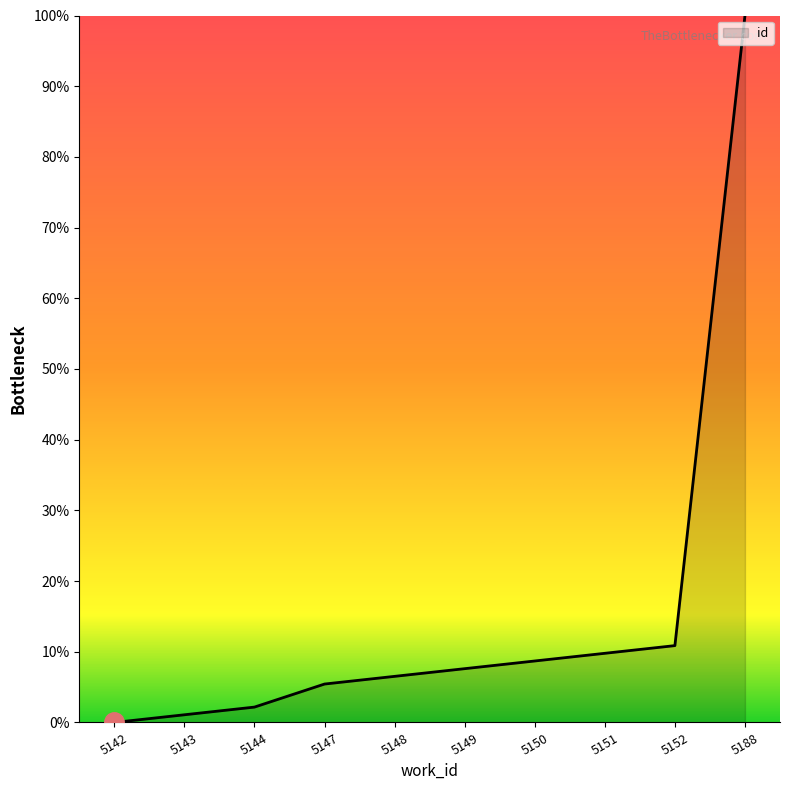

What is the greatest value displayed?

100.0